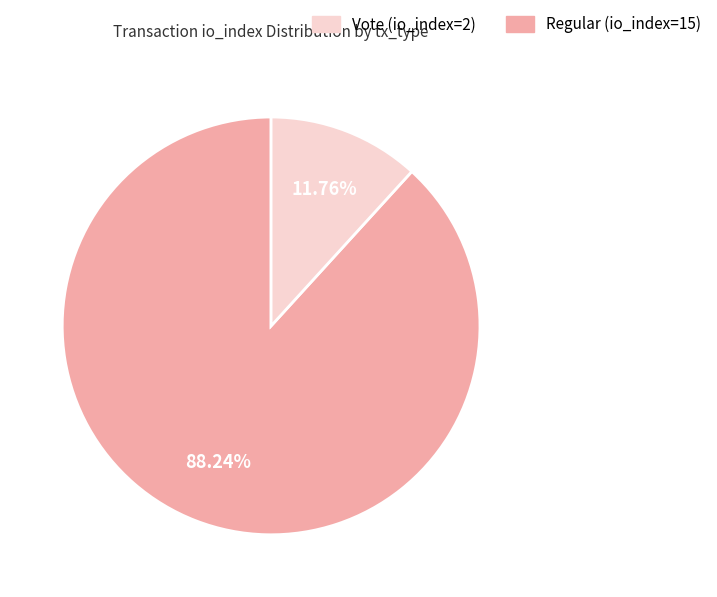

Is there any slice that represents more than half of the pie?

Yes